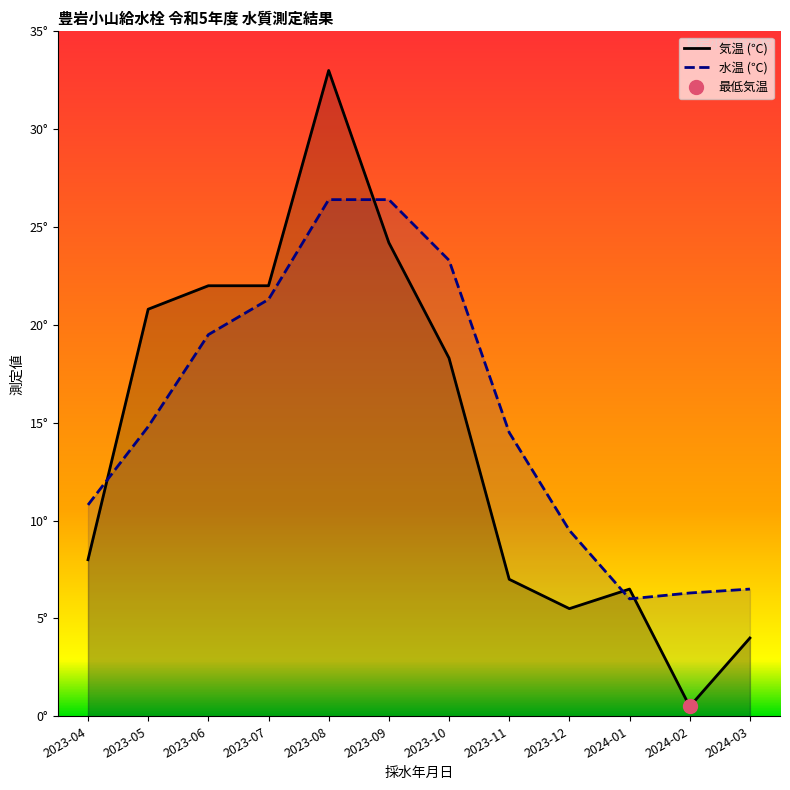

Between 2023-04 and 2023-05, which is larger?

2023-05